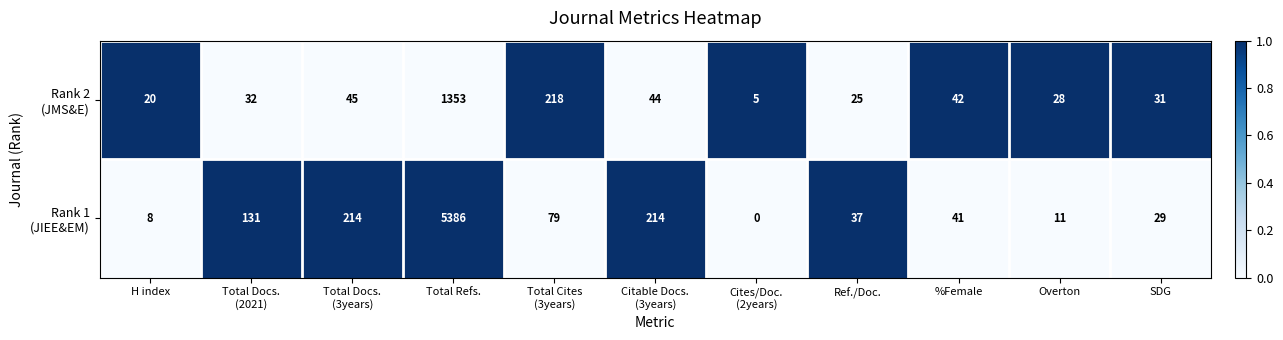

At which category is the sum across all series the highest?

Total Refs.